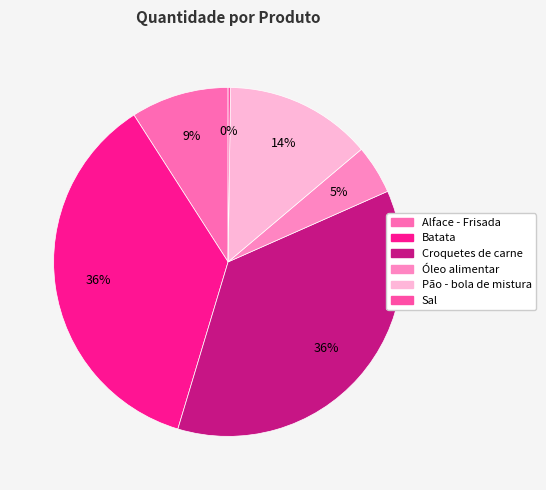

How many segments does this pie chart have?

6